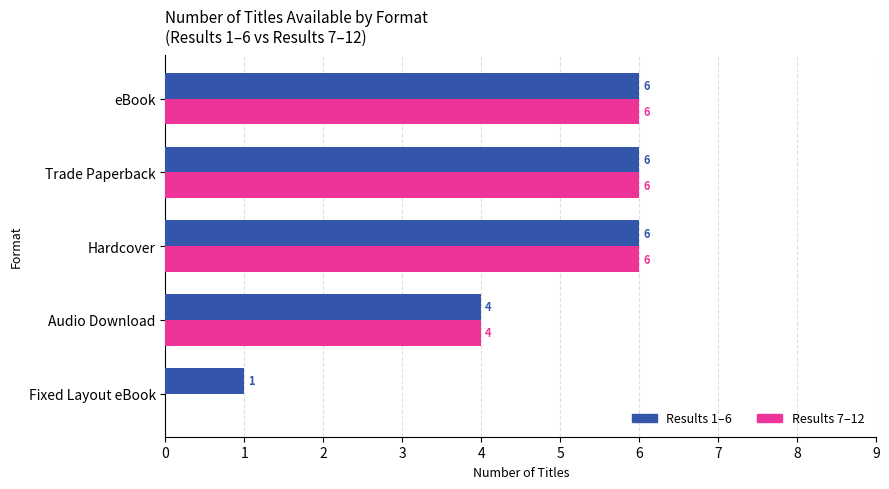

What is the total value across all series at Hardcover?

12